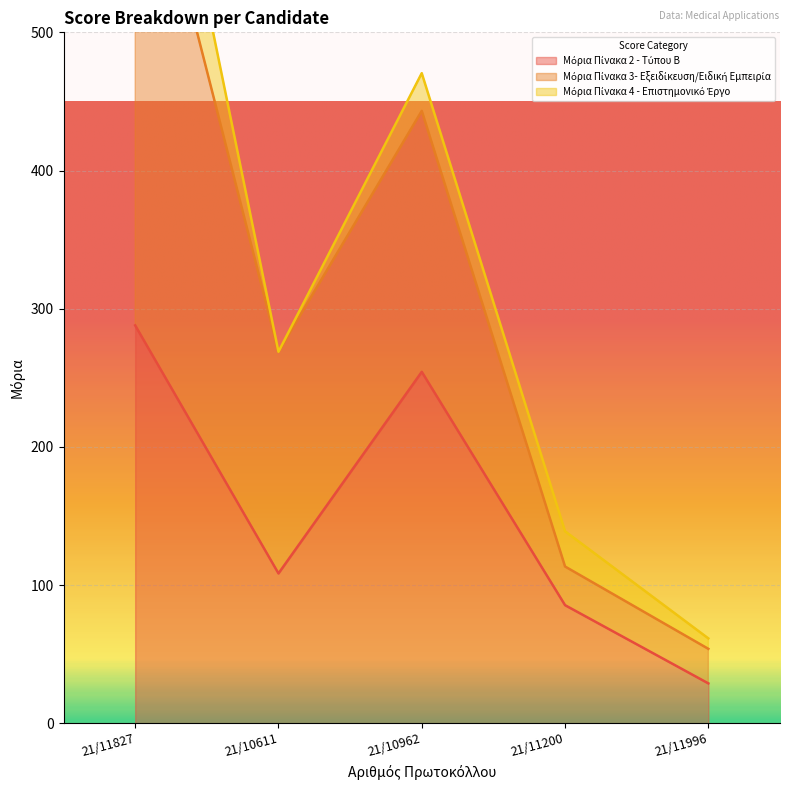

Reading left to right, transcribe all the data shown in this chart.

Μόρια Πίνακα 2 - Τύπου Β: 287.9	108.4	254.3	85.4	28.8
Μόρια Πίνακα 3- Εξειδίκευση/Ειδική Εμπειρία: 387.9	160.4	188.8	28.0	25.0
Μόρια Πίνακα 4 - Επιστημονικό Έργο: 100.0	0.0	27.3	25.5	7.5